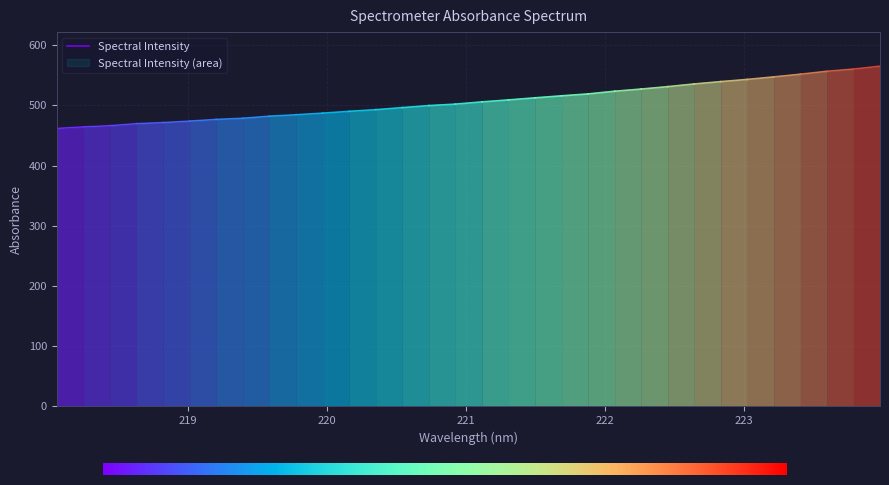

What is the ratio of the value at 218.442 to the value at 220.5444?

0.9